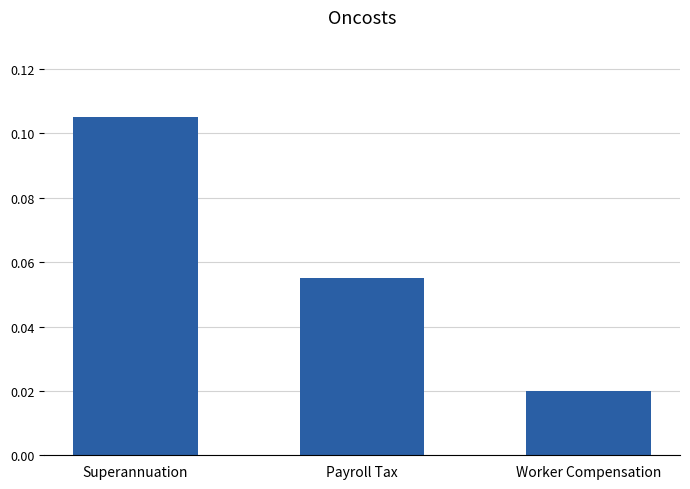

What is the label of the 2nd bar from the left?

Payroll Tax